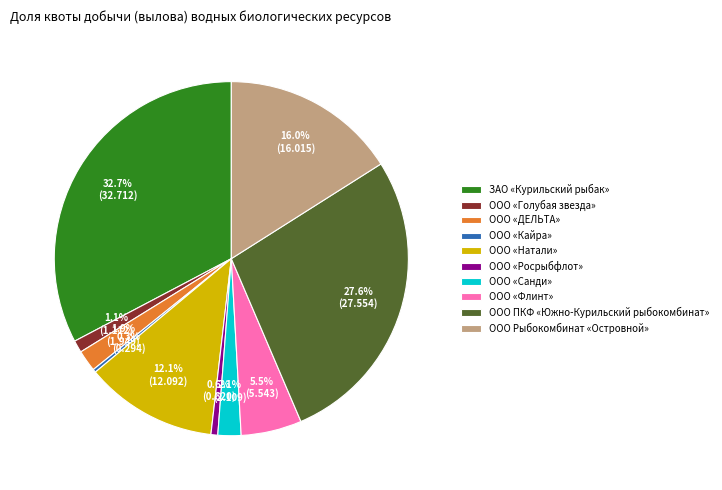

How many slices are in this pie chart?

10